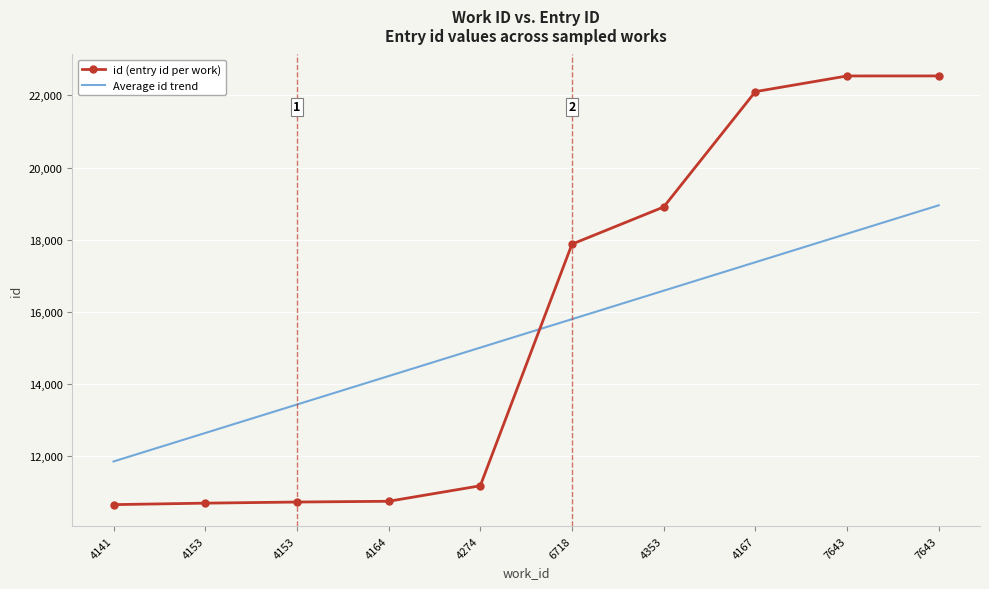

What are all the series names shown in the legend?

id (entry id per work), Average id trend